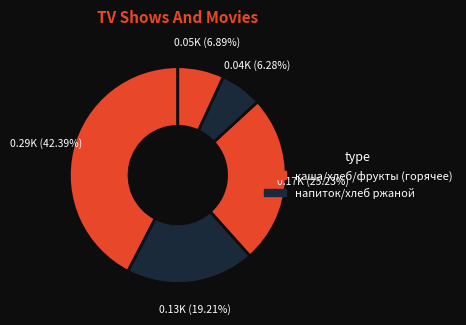

Which category has the smallest portion of the pie?

хлеб ржаной